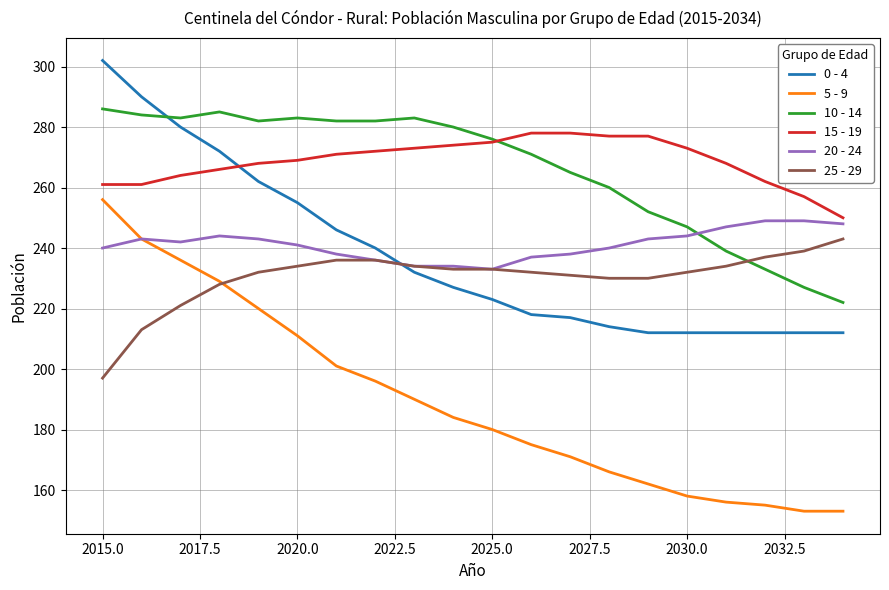

True or false: 10 - 14 and 0 - 4 cross at least once.

True